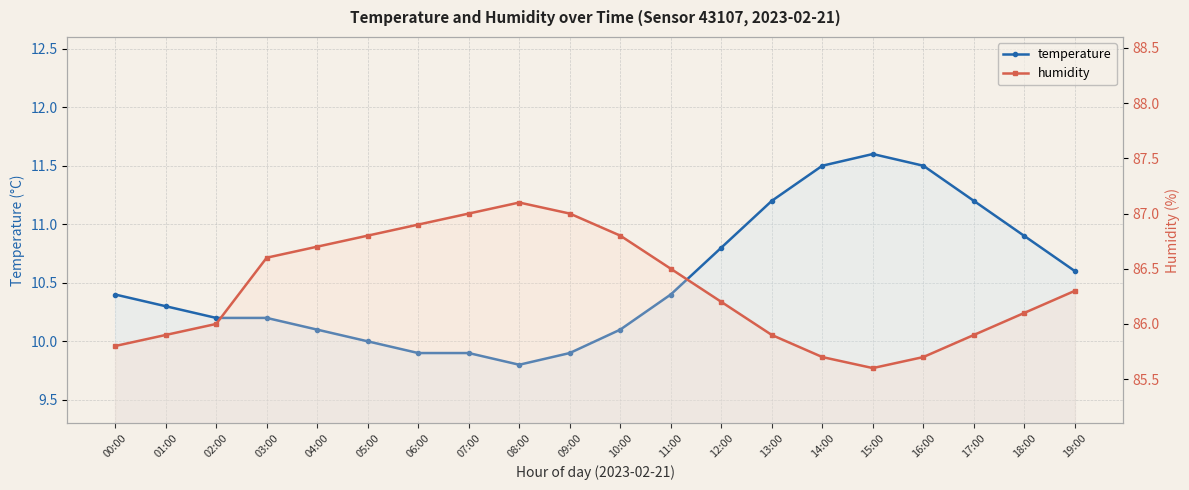

What is the minimum value shown in the chart?

9.8